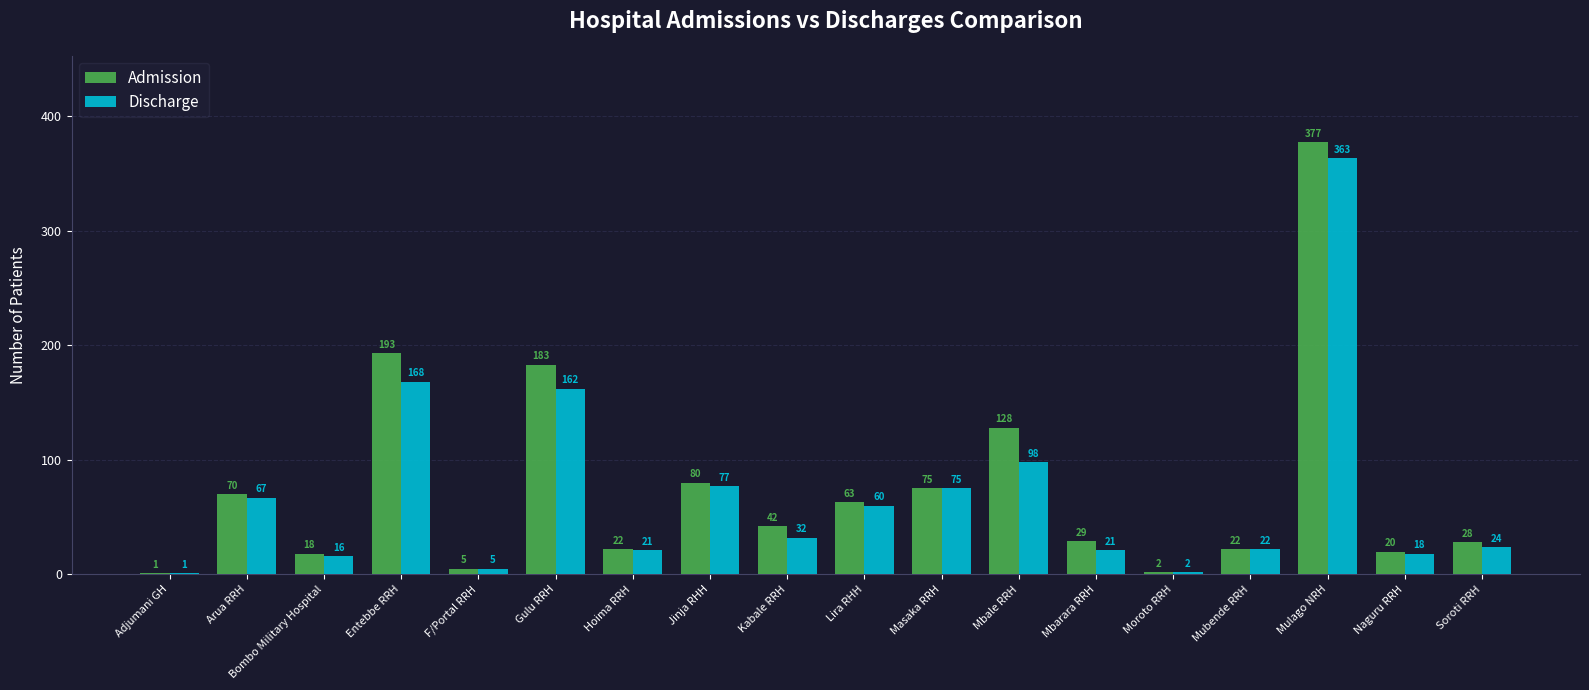

Are the bars horizontal?

No